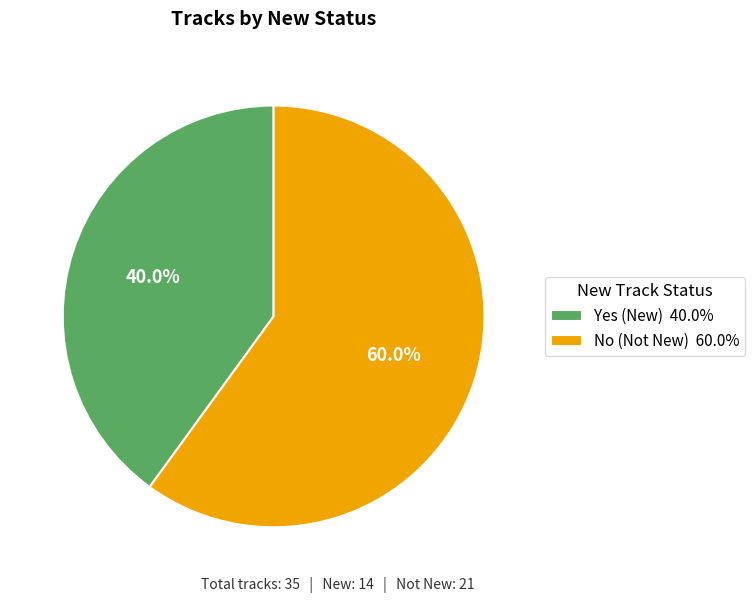

To the nearest percent, what is the combined percentage of Yes and No?

100%